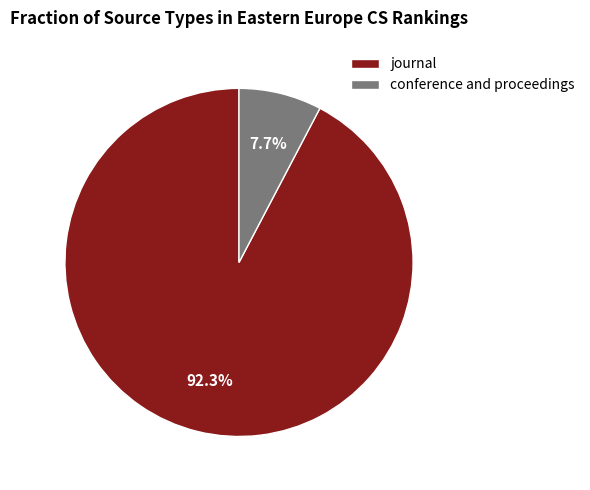

Approximately how many times larger is the value at journal compared to conference and proceedings?

12.0